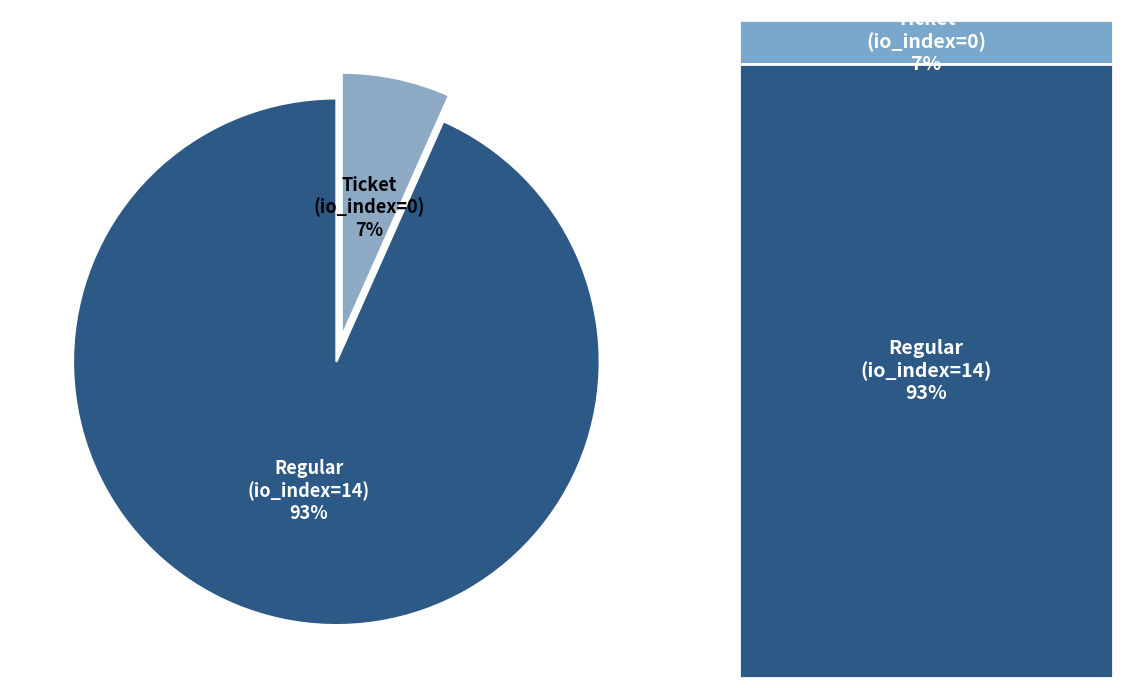

Count the number of slices in the pie.

2